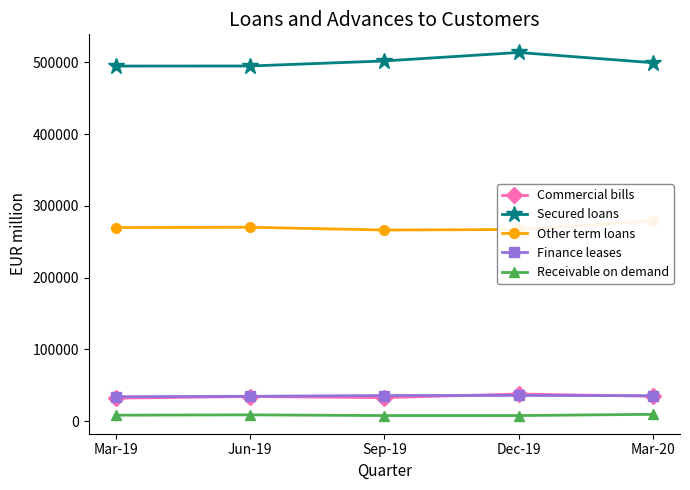

How many values in the Secured loans series are below 499667?

2